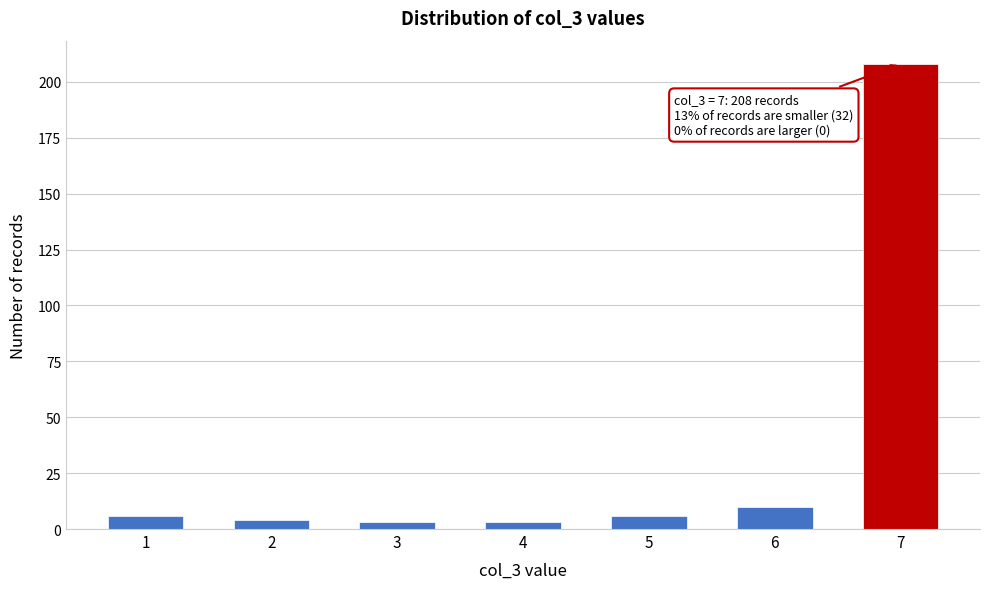

Reading left to right, transcribe all the data shown in this chart.

1=6	2=4	3=3	4=3	5=6	6=10	7=208